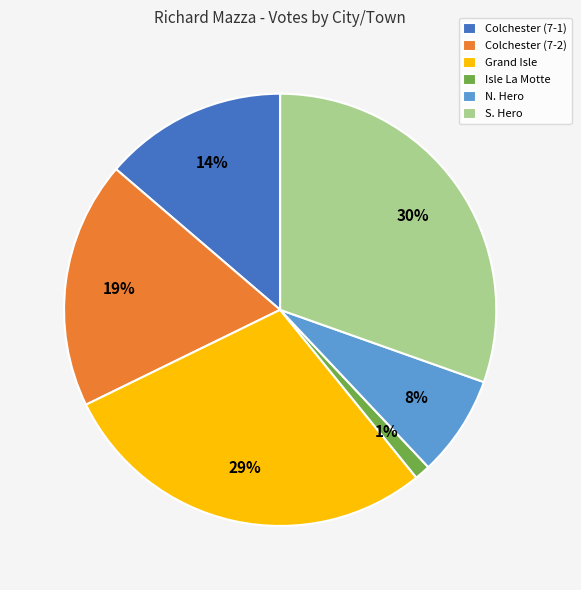

Between Grand Isle and S. Hero, which is larger?

S. Hero